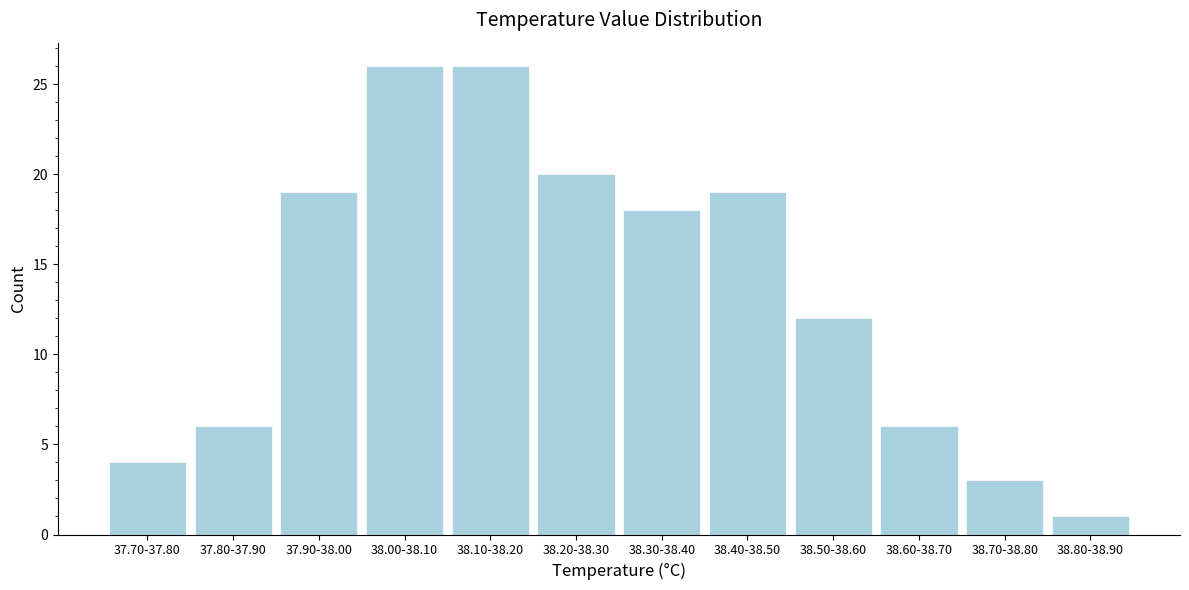

Reading left to right, list all the values displayed in this chart.

37.70-37.80=4	37.80-37.90=6	37.90-38.00=19	38.00-38.10=26	38.10-38.20=26	38.20-38.30=20	38.30-38.40=18	38.40-38.50=19	38.50-38.60=12	38.60-38.70=6	38.70-38.80=3	38.80-38.90=1